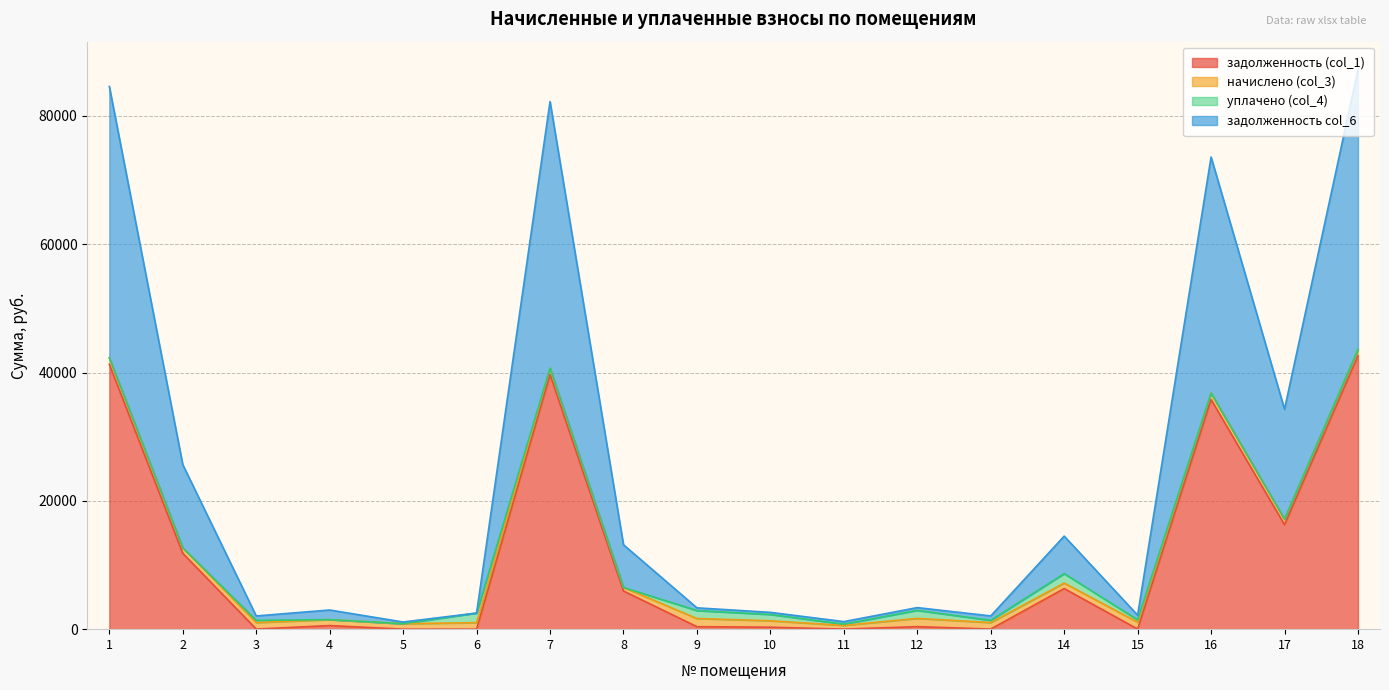

At which category does задолженность col_6 reach its first local peak?

4